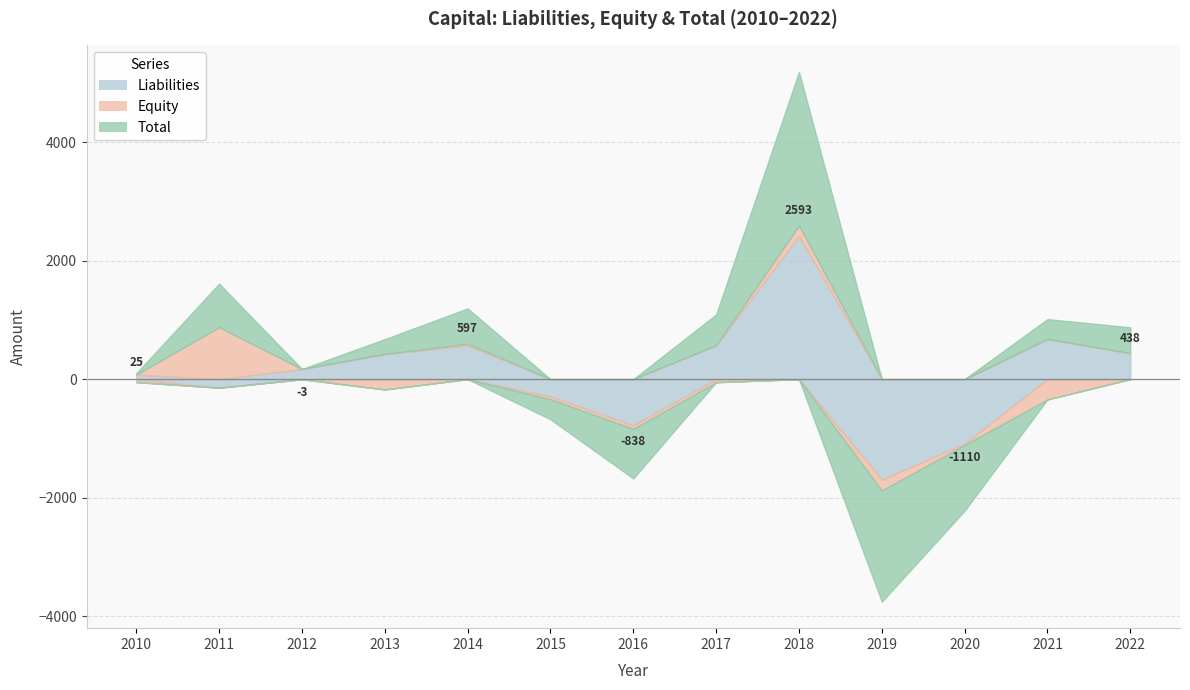

How many intersections are there between Liabilities and Equity?

6